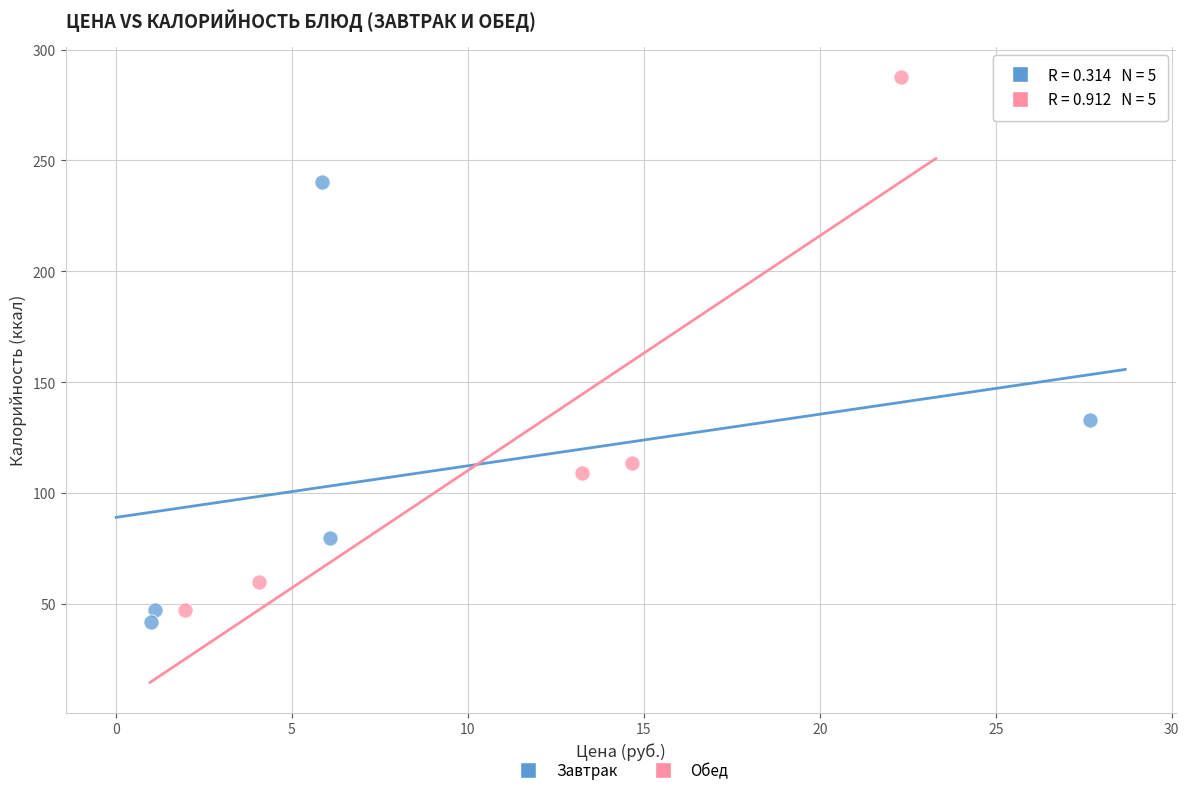

Which series reaches the minimum Y coordinate?

Завтрак